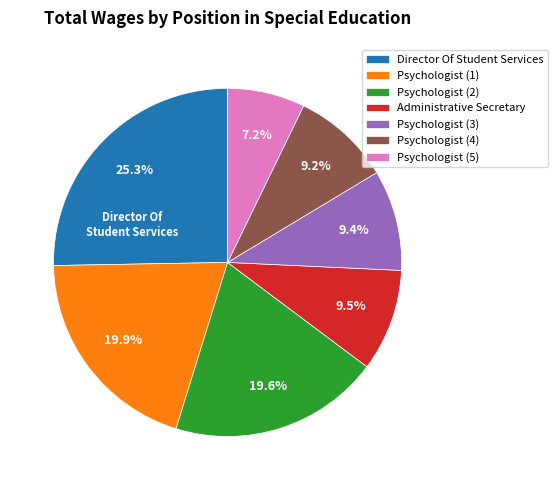

What percentage is the Director Of Student Services slice, to the nearest percent?

25%